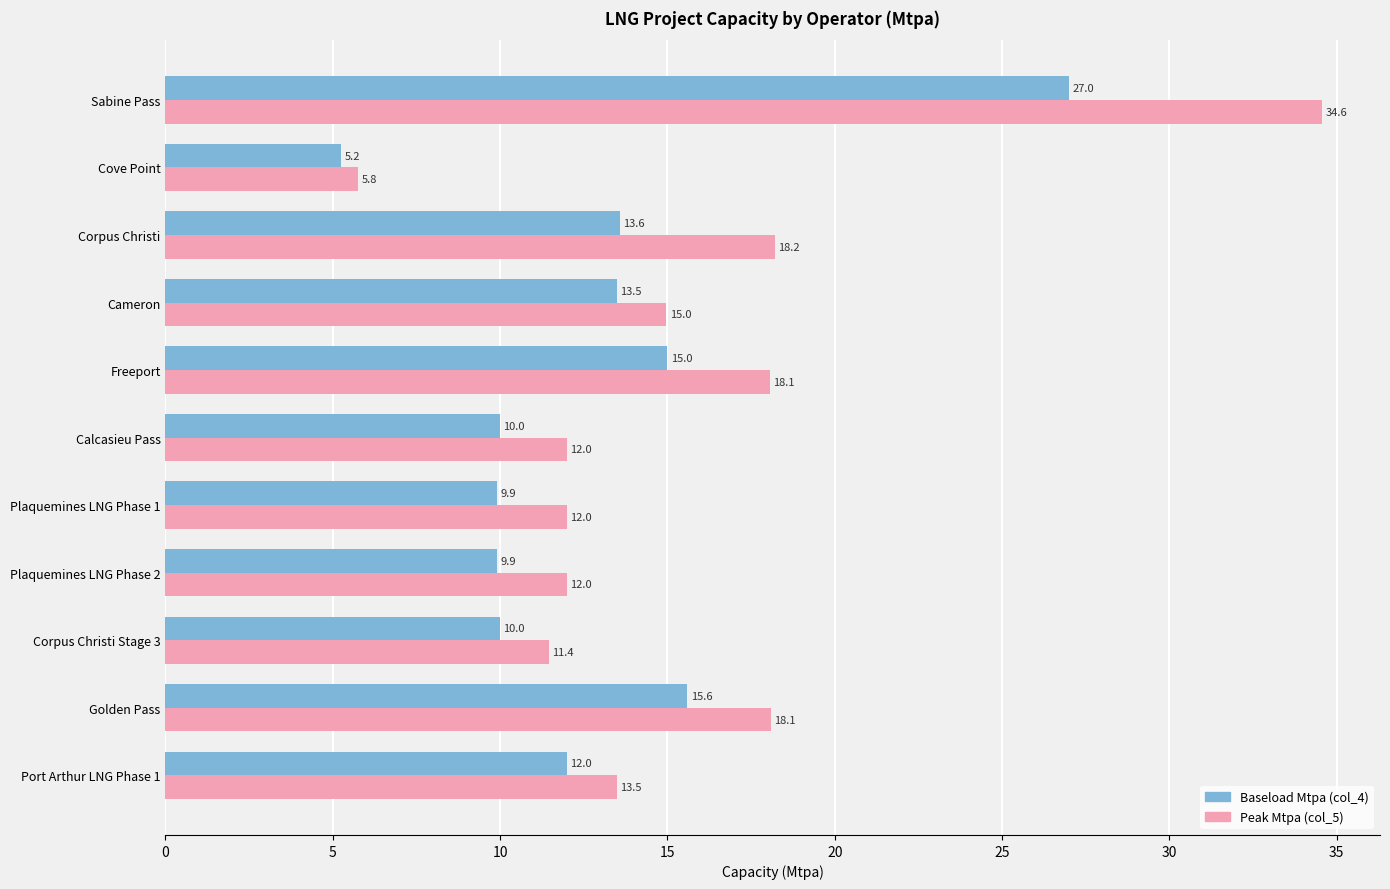

True or false: Peak Mtpa (col_5) has a value of 20.9 at Cameron.

False